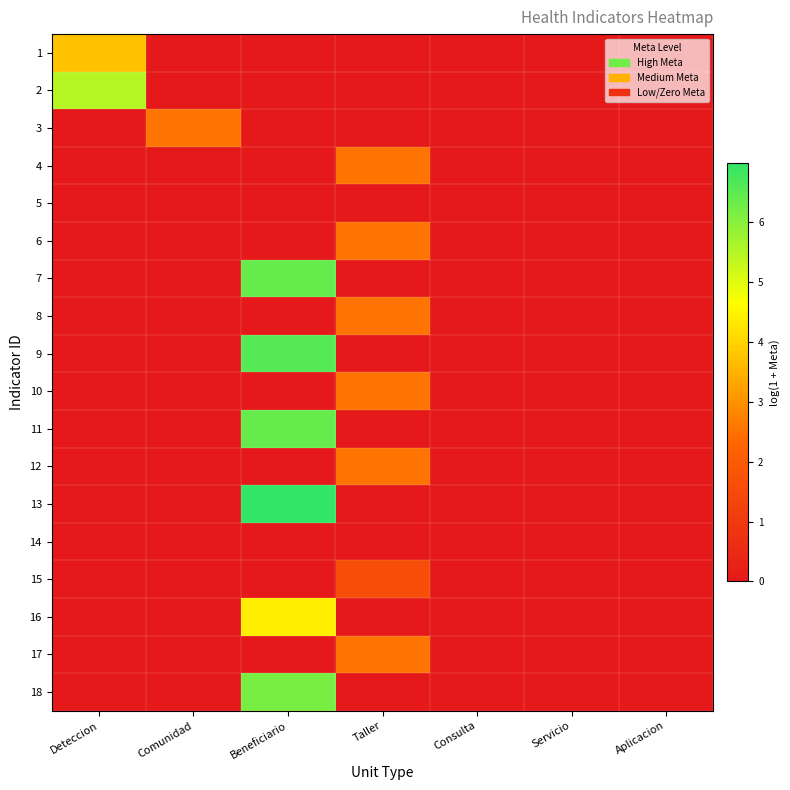

At how many categories does at least one series exceed 2?

4